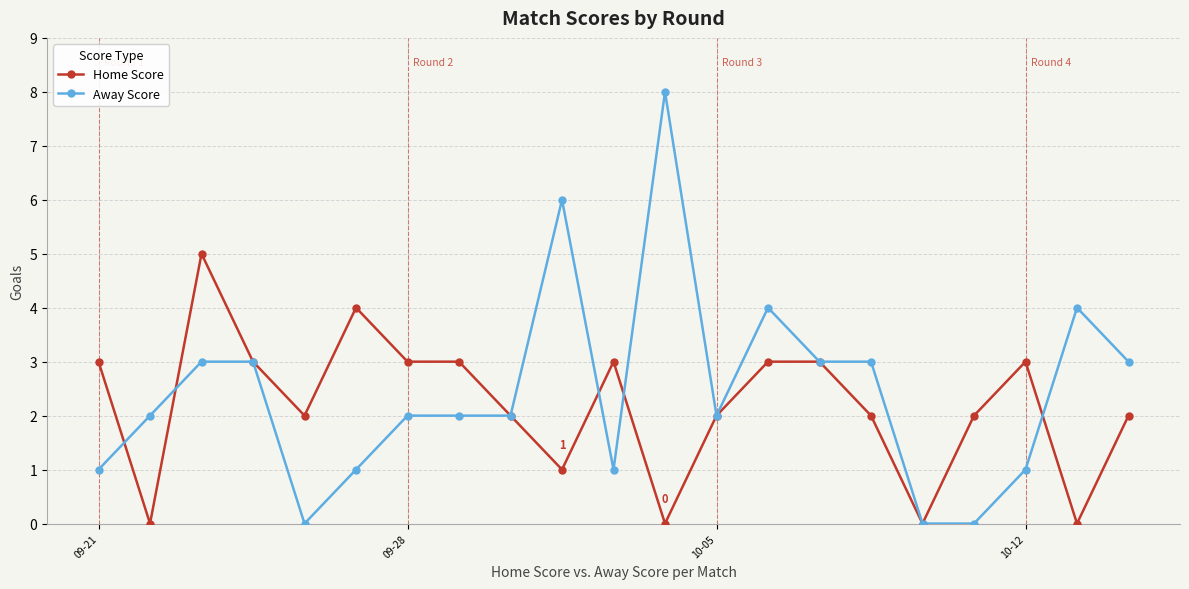

Which series has the largest range (max minus min)?

Away Score